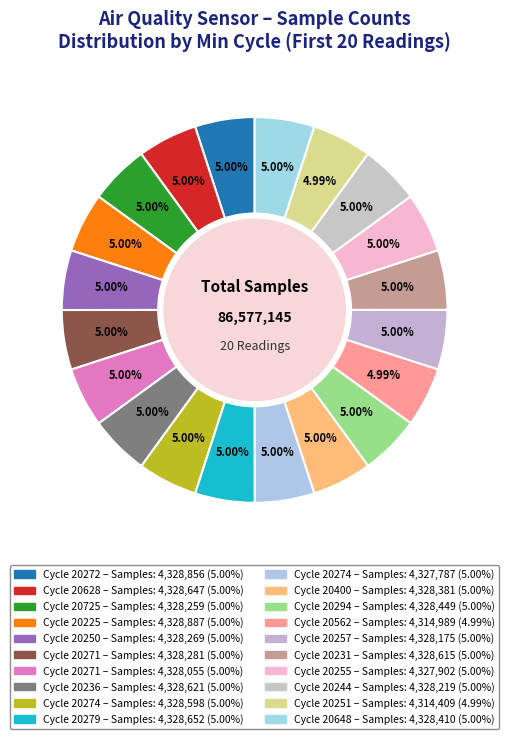

How many segments does this pie chart have?

20